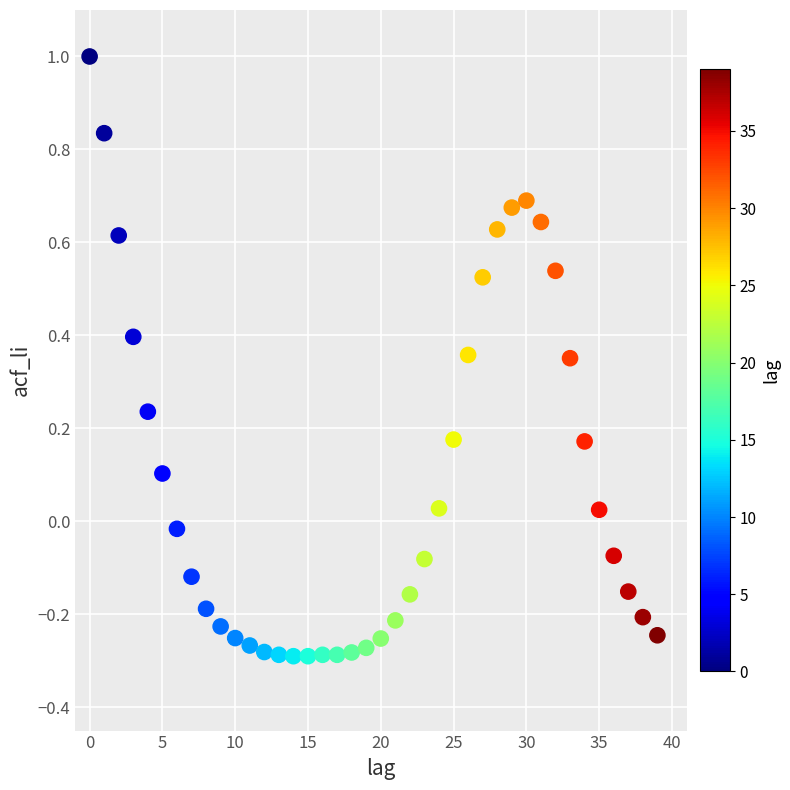

What is the range of Y values (max minus min)?

1.3